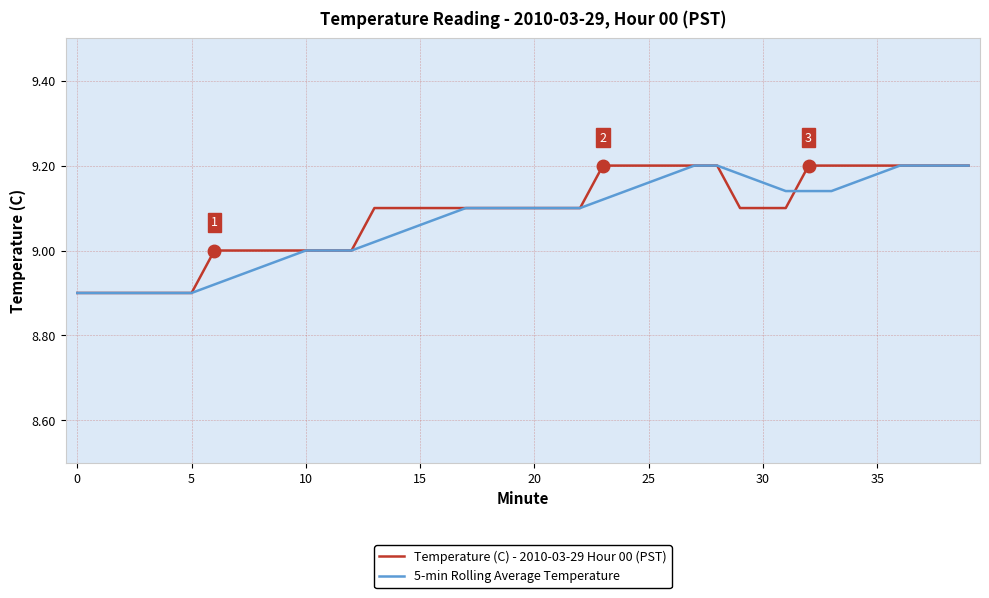

At which label is 5-min Rolling Average Temperature closest to 9?

10